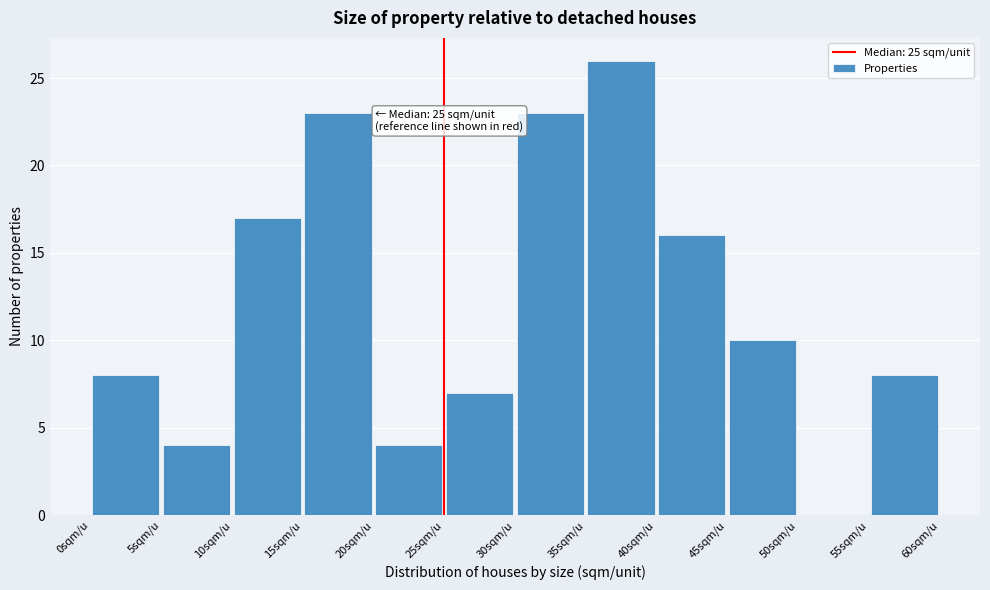

Over which range of the x-axis is the bar tallest?

35 to 40